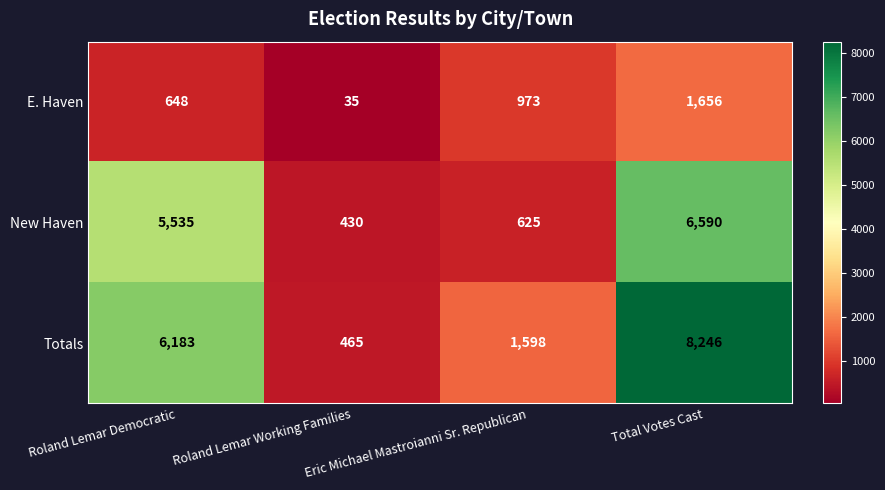

Which category has the lowest value in the E. Haven series?

Roland Lemar Working Families